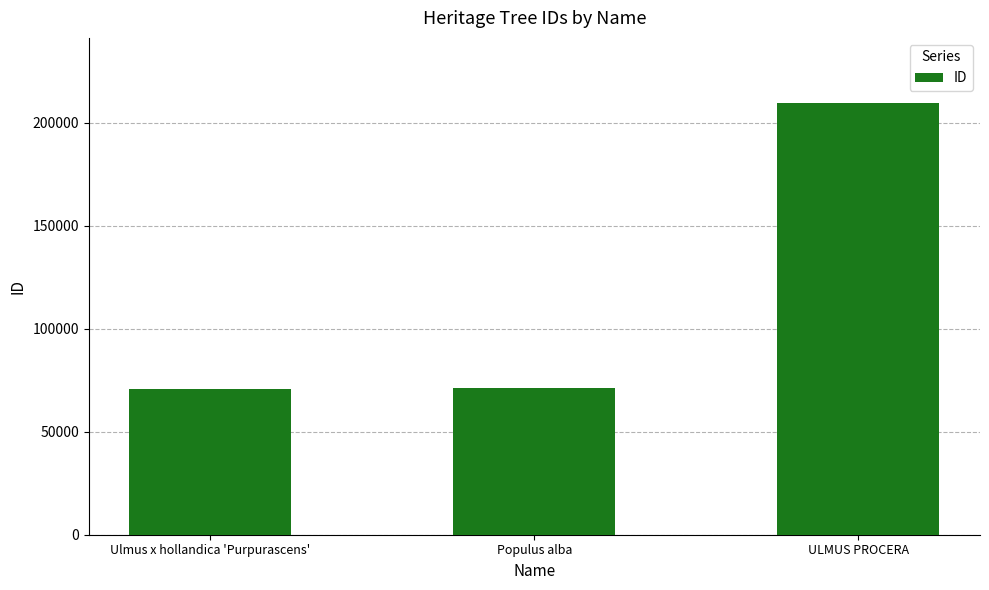

What is the sum of all values?

351709